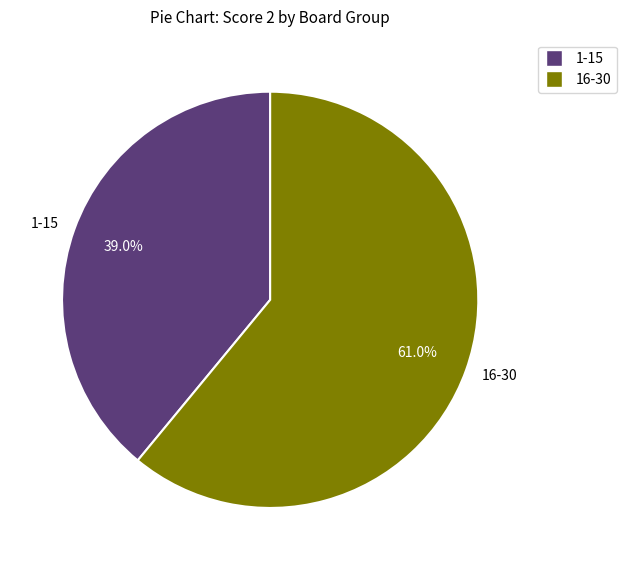

What percentage is NOT represented by 1-15?

61.0%